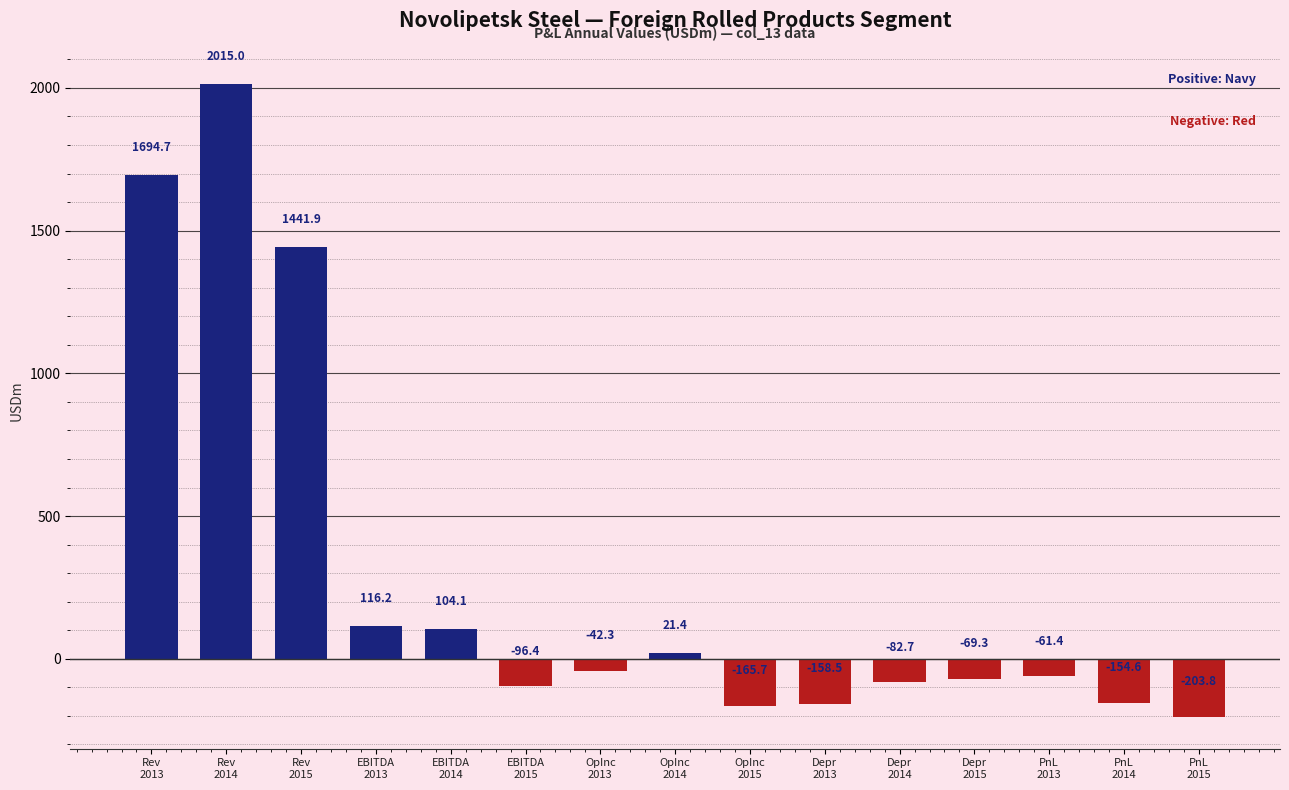

Reading left to right, list all the values displayed in this chart.

1694.7	2015.0	1441.9	116.2	104.1	-96.4	-42.3	21.4	-165.7	-158.5	-82.7	-69.3	-61.4	-154.6	-203.8